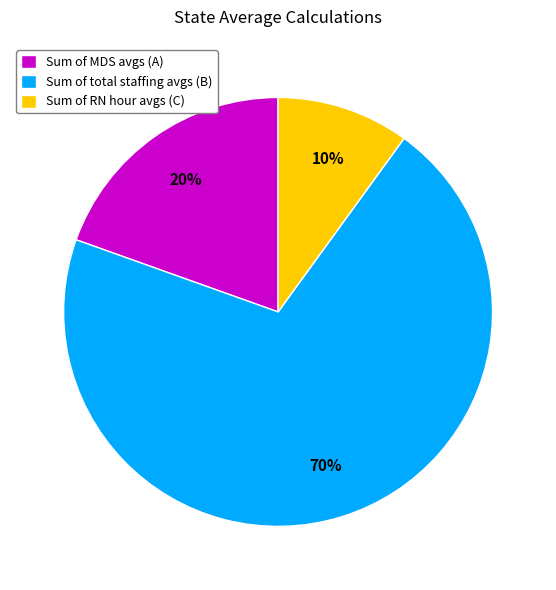

Which category has the smallest portion of the pie?

Sum of RN hour avgs (C)